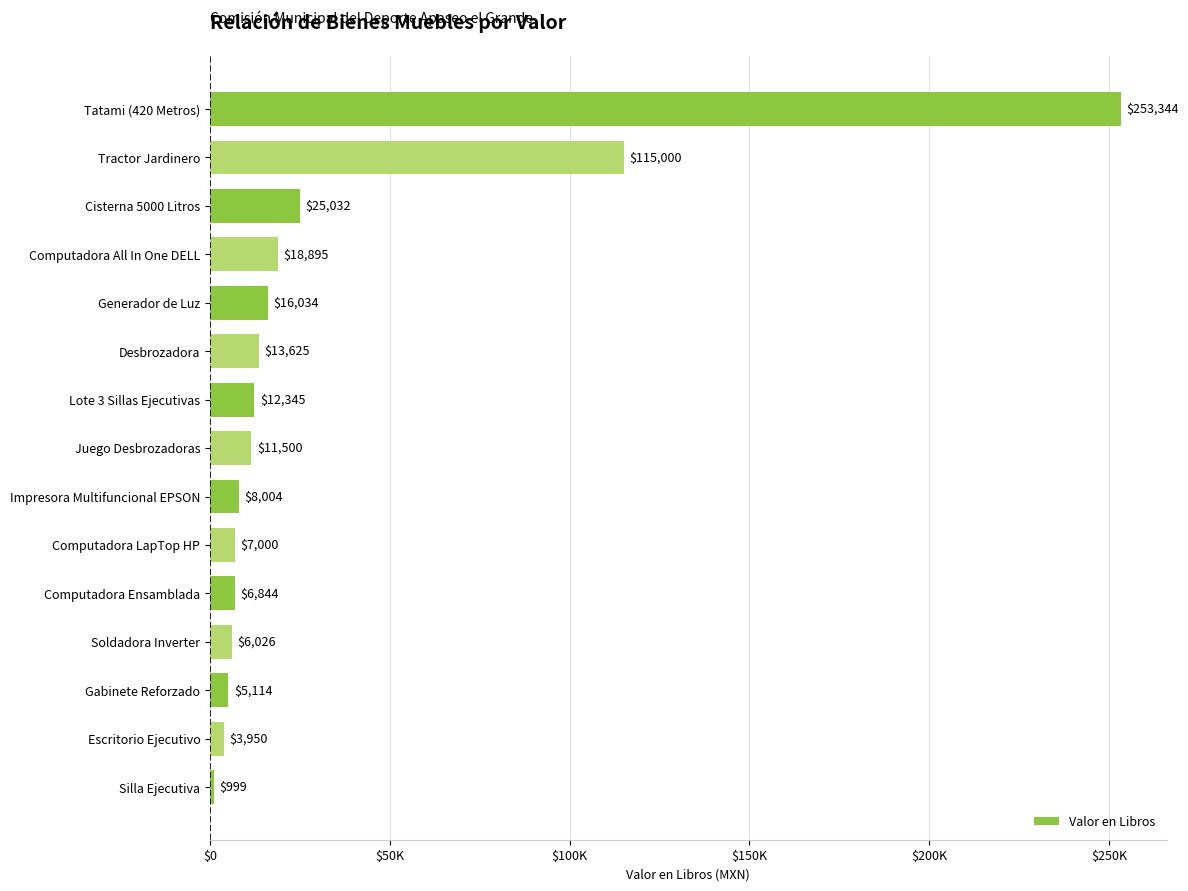

Rank the categories by value from lowest to highest.

Silla Ejecutiva, Escritorio Ejecutivo, Gabinete Reforzado, Soldadora Inverter, Computadora Ensamblada, Computadora LapTop HP, Impresora Multifuncional EPSON, Juego Desbrozadoras, Lote 3 Sillas Ejecutivas, Desbrozadora, Generador de Luz, Computadora All In One DELL, Cisterna 5000 Litros, Tractor Jardinero, Tatami (420 Metros)